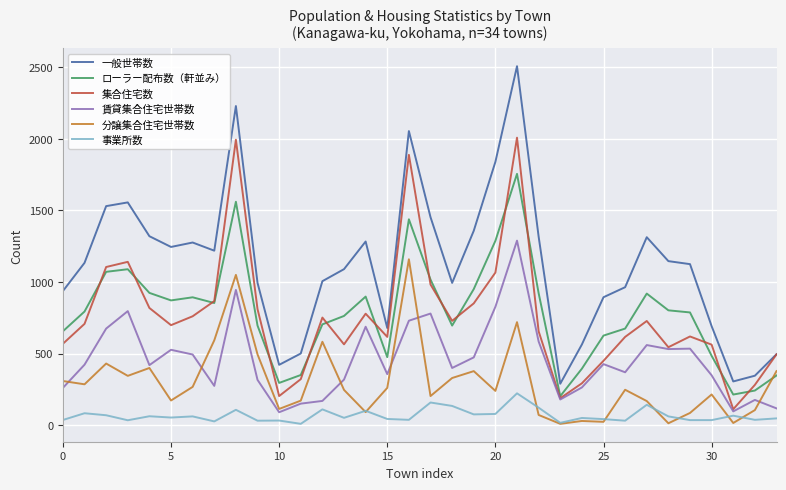

True or false: 集合住宅数 and 分譲集合住宅世帯数 cross at least once.

False